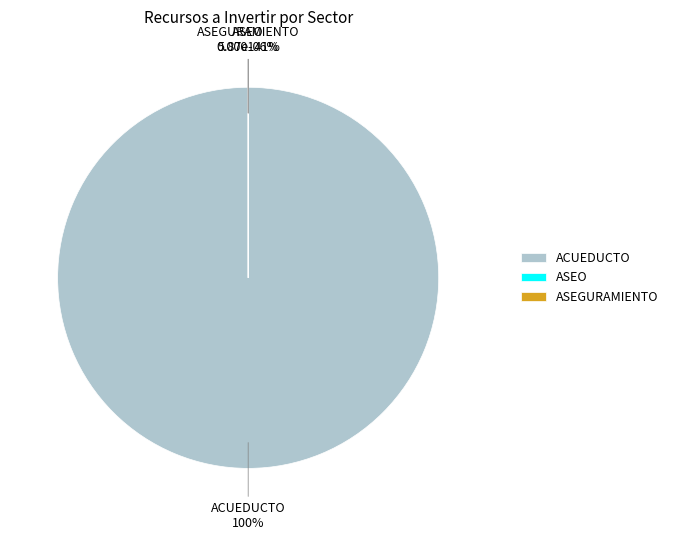

Between ACUEDUCTO and ASEGURAMIENTO, which is larger?

ACUEDUCTO